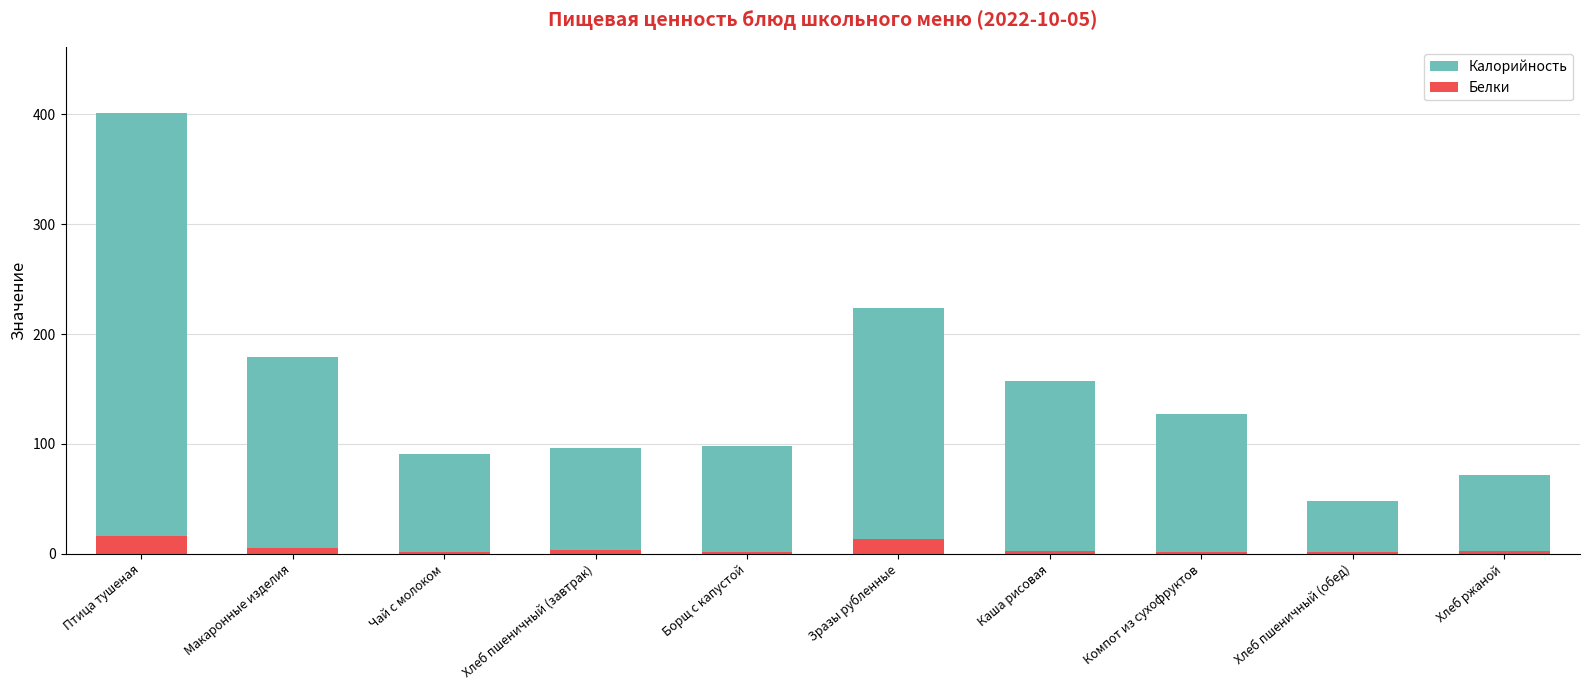

What position from the left is Каша рисовая?

7